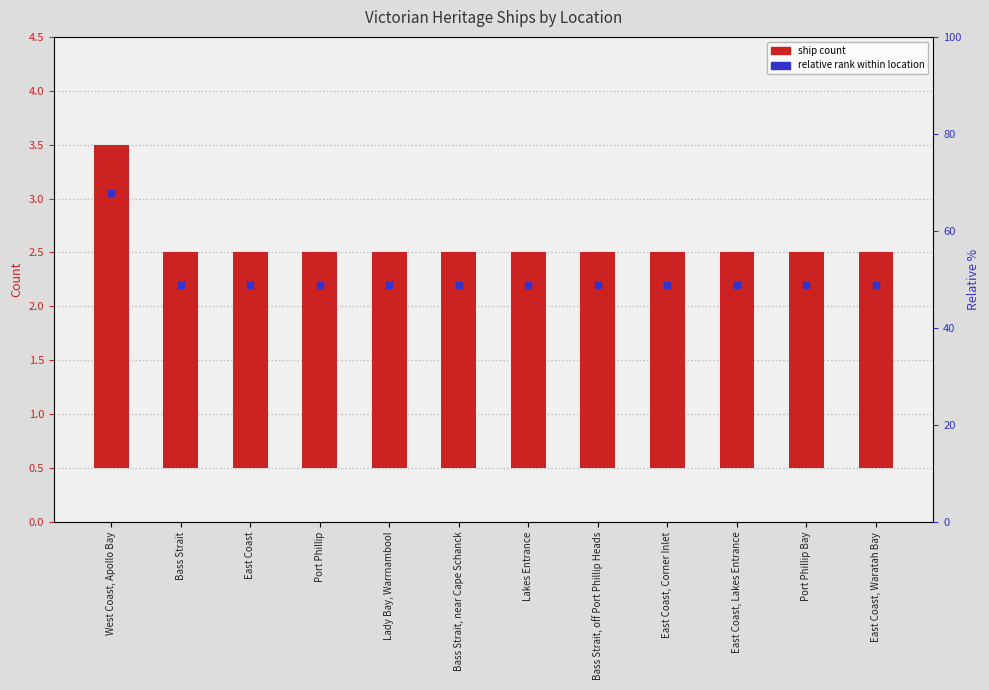

The value at Port Phillip Bay is 2. True or false?

True